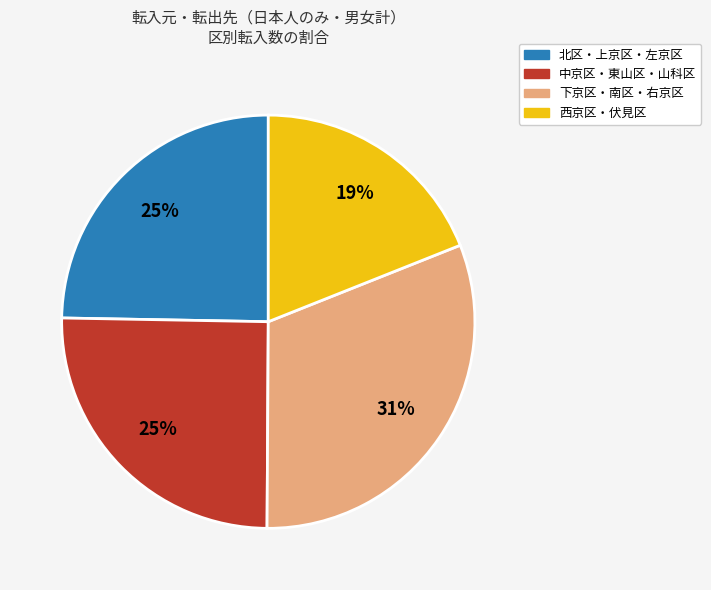

Between 下京区・南区・右京区 and 北区・上京区・左京区, which is larger?

下京区・南区・右京区